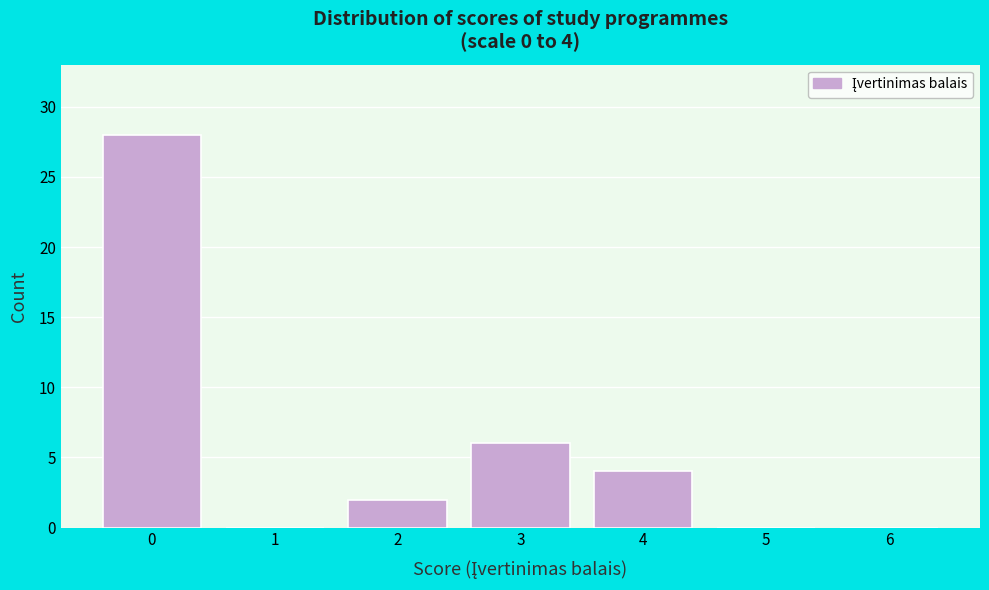

Reading left to right, extract all data points from this chart.

0=28	1=0	2=2	3=6	4=4	5=0	6=0